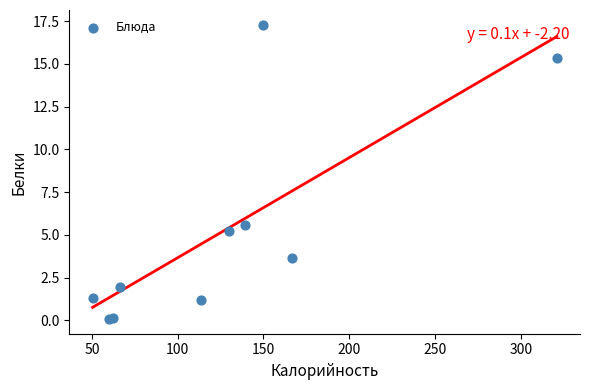

What Y value in the scatter plot is closest to 8?

5.6